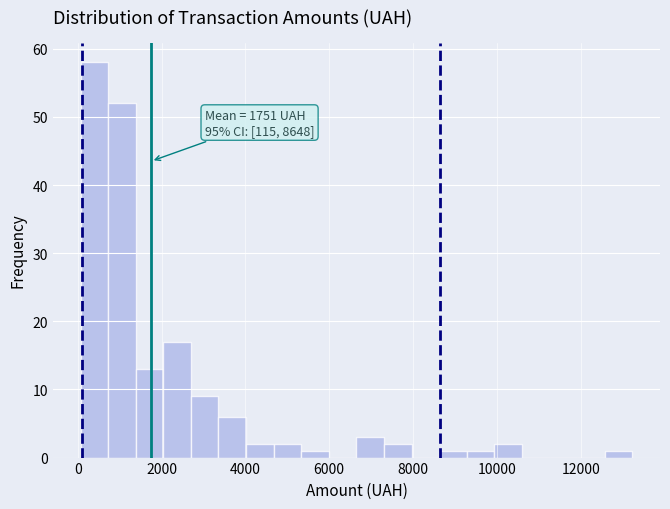

Around what value on the x-axis is the tallest bar? Give the approximate position of its centre, as read against the axis.

400